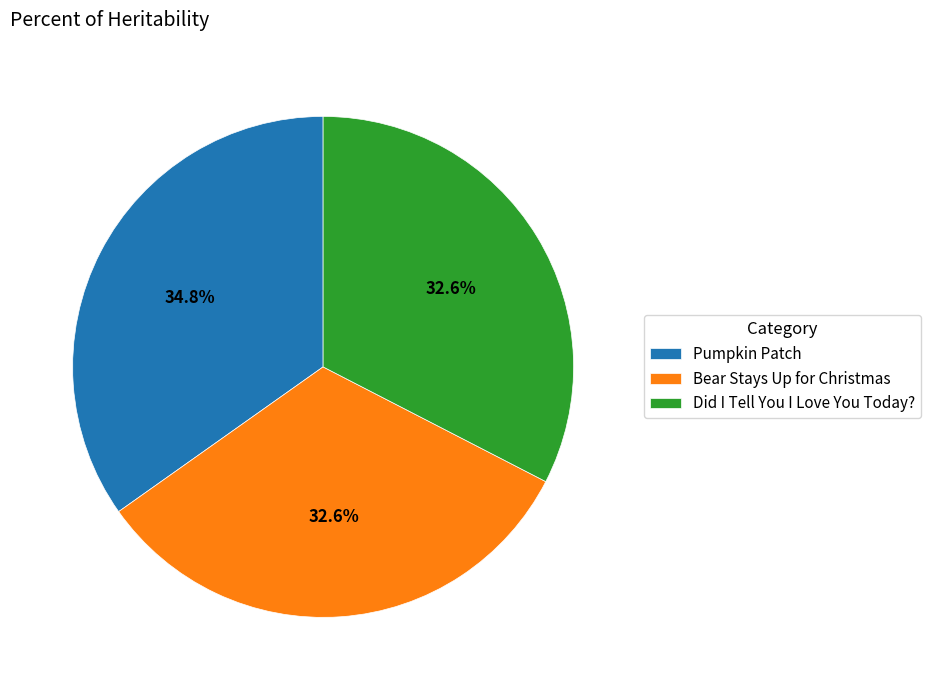

To the nearest percent, what percentage of the pie is Pumpkin Patch?

35%